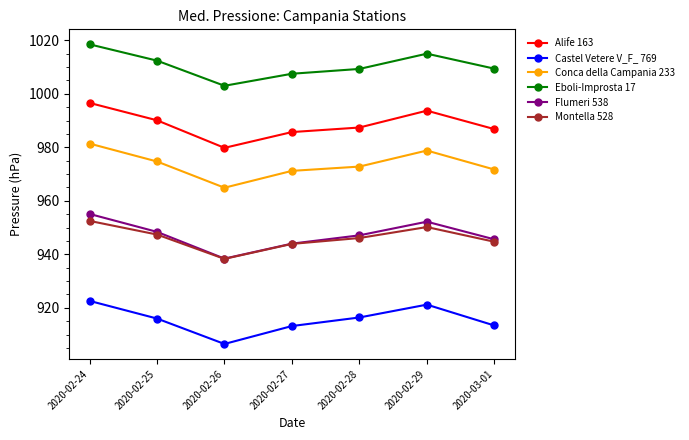

The Castel Vetere V_F_ 769 series shows 234.4 at 2020-02-24. True or false?

False